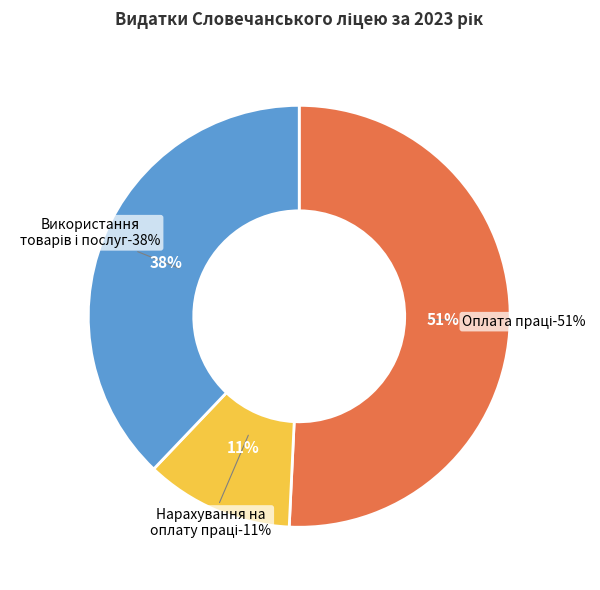

Do Використання товарів і послуг (2200) and Оплата праці (2110) together represent more than half of the pie?

Yes